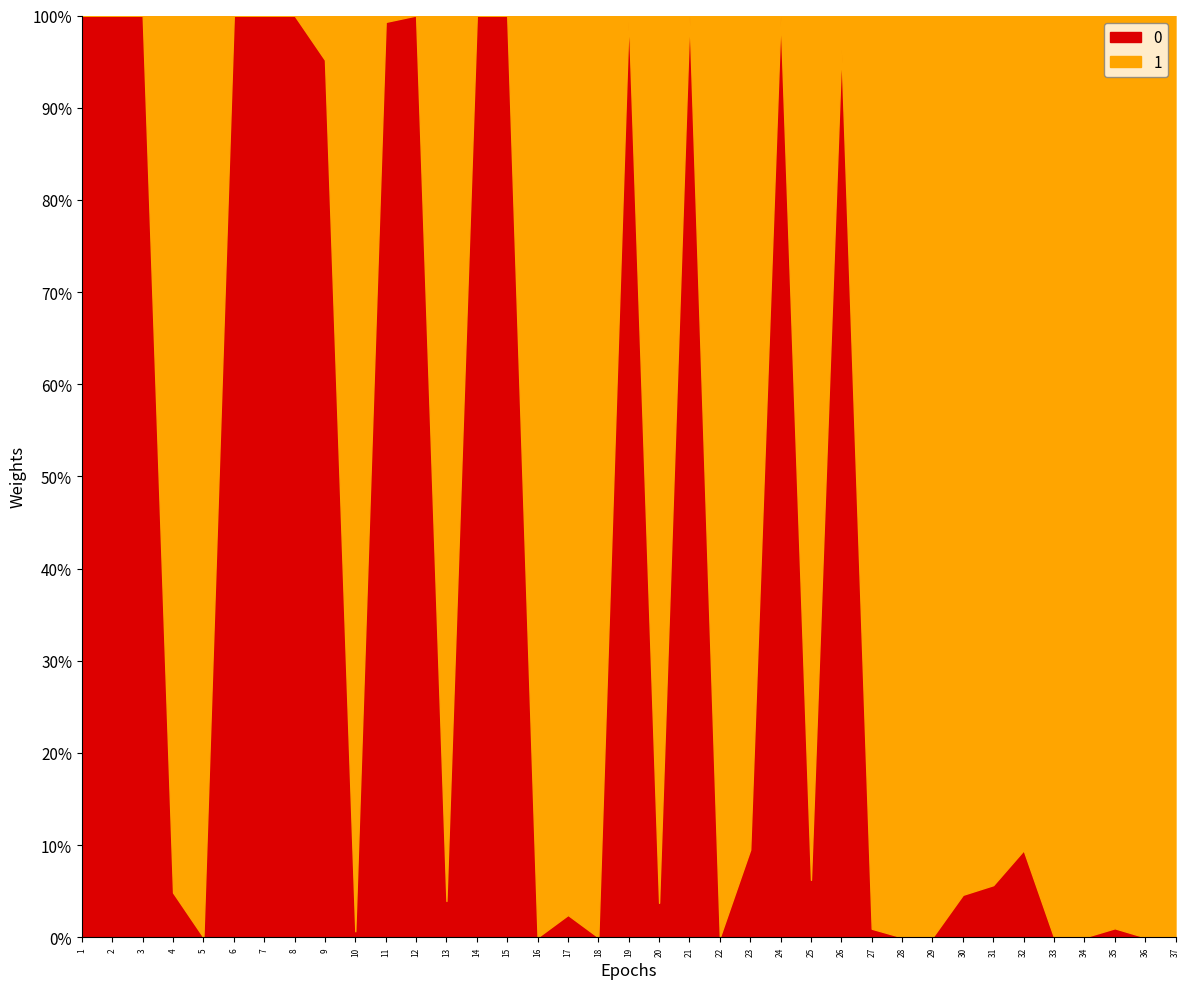

How many categories are shown in the chart?

37